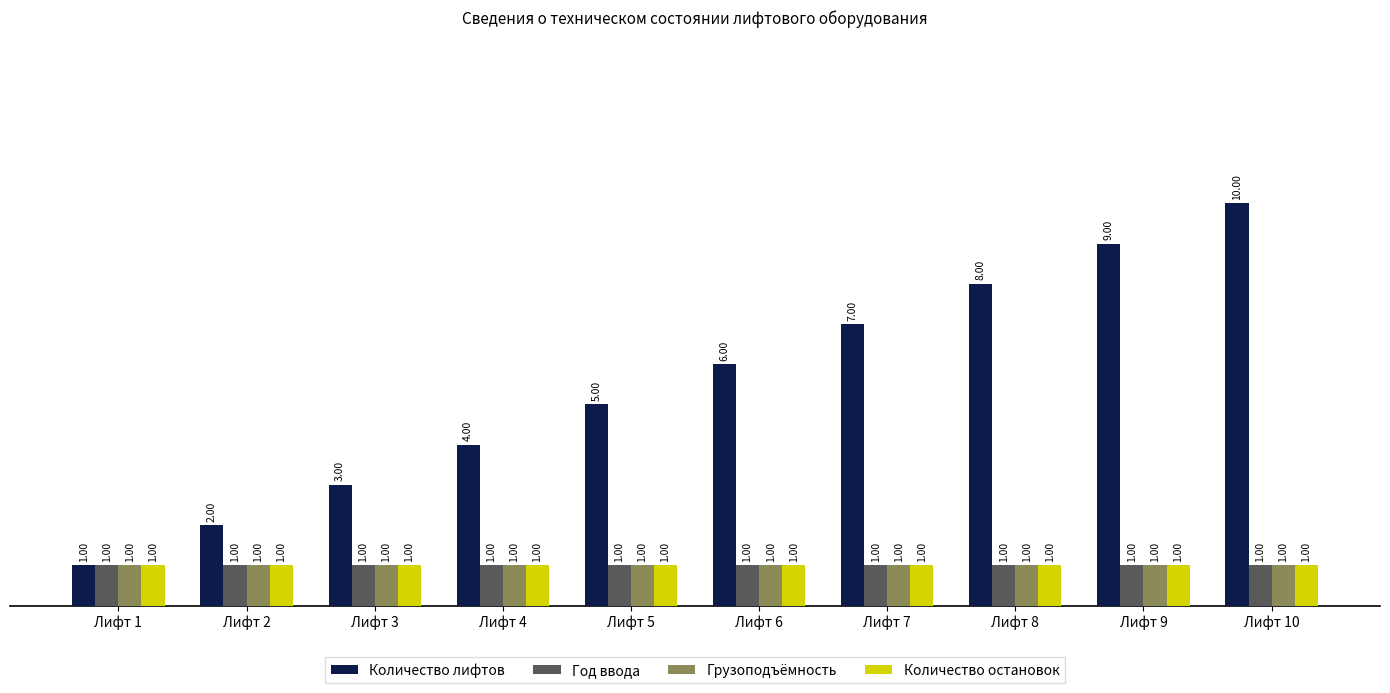

What is the difference between the highest and lowest values at Лифт 5?

4